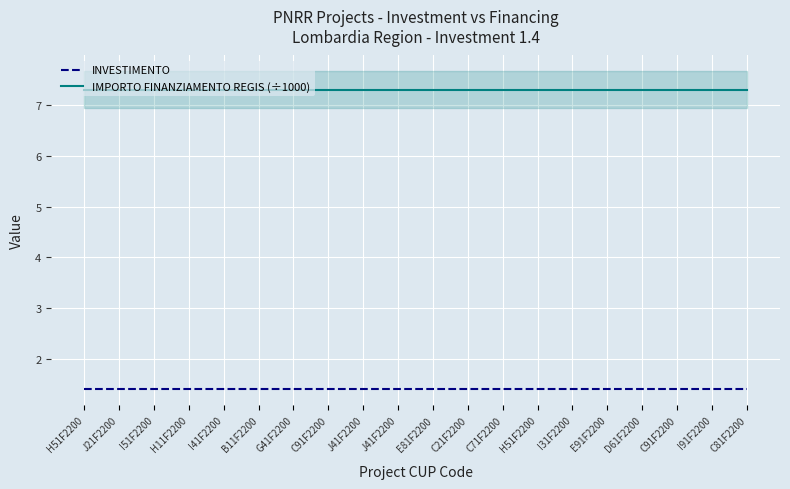

At which category is the sum across all series the highest?

H51F2200